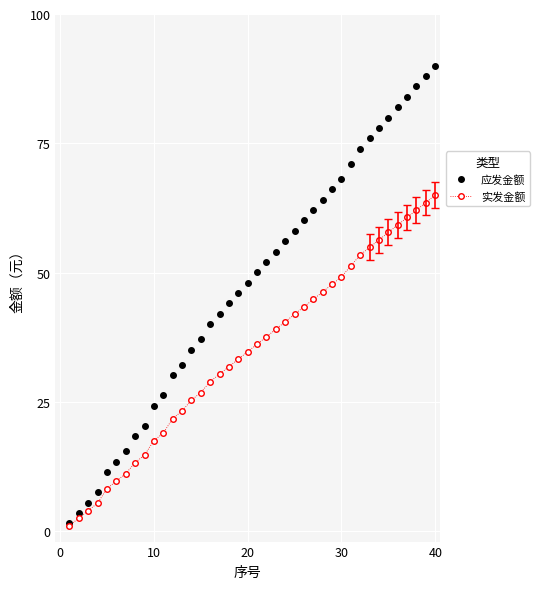

What is the minimum value shown in the chart?

1.1